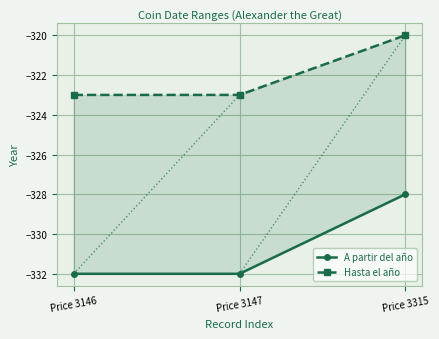

Is it true that A partir del año equals -197 at Price 3147?

False